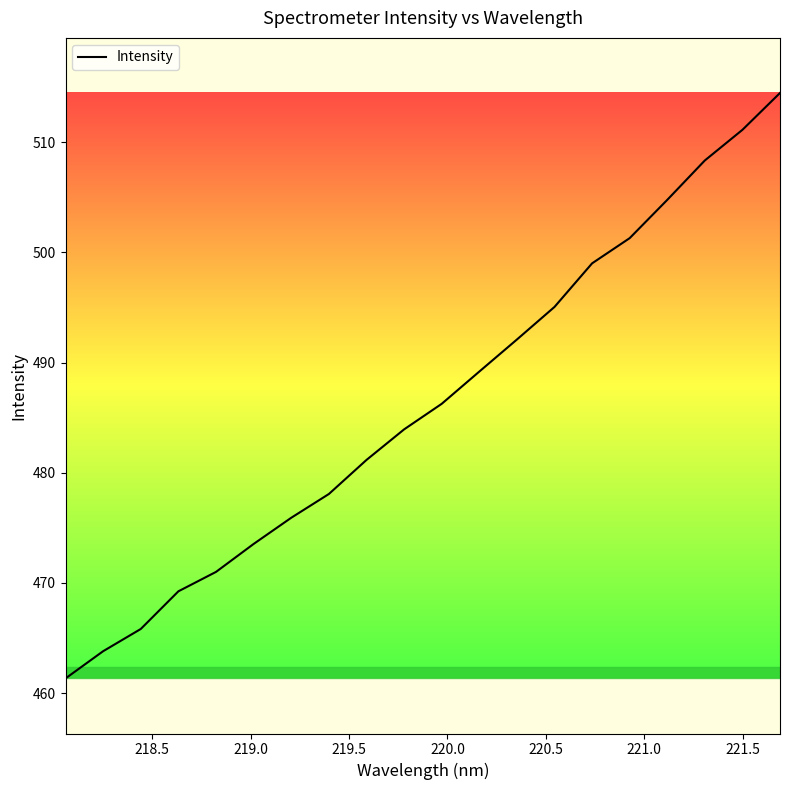

What is the sum of all values?

9725.5